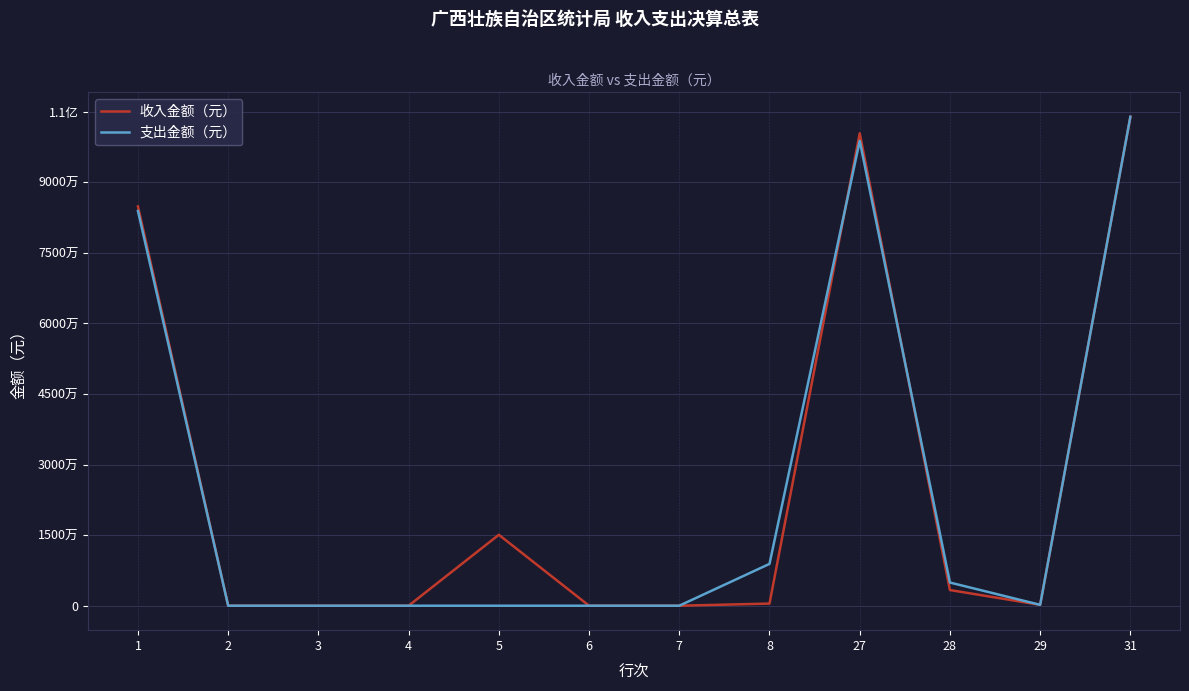

True or false: 支出金额（元） and 收入金额（元） cross at least once.

True